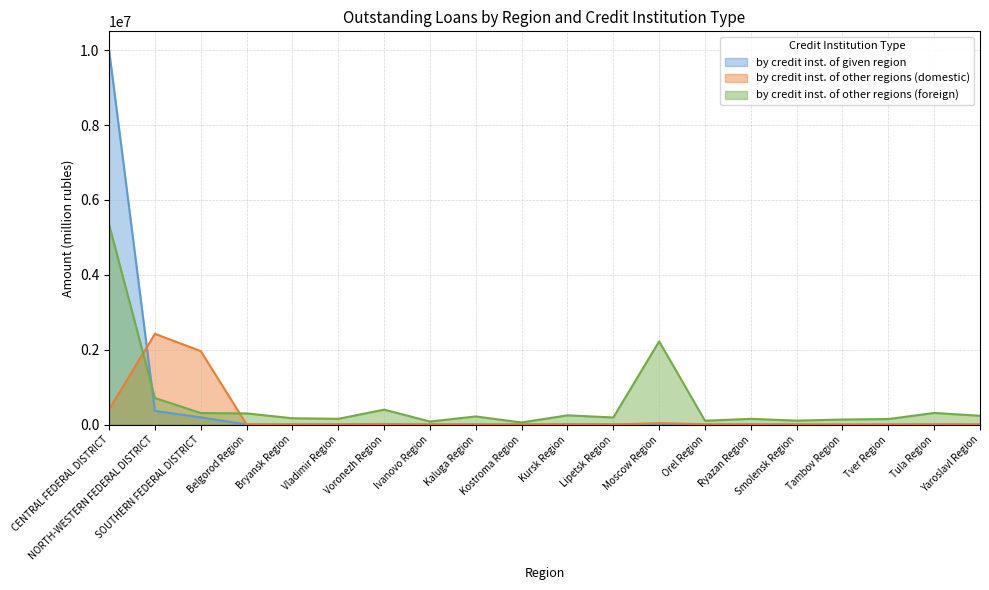

Reading left to right, transcribe all the data shown in this chart.

by credit inst. of given region: CENTRAL FEDERAL DISTRICT=10004505	NORTH-WESTERN FEDERAL DISTRICT=366134	SOUTHERN FEDERAL DISTRICT=194650	Belgorod Region=4571	Bryansk Region=0	Vladimir Region=1743	Voronezh Region=5	Ivanovo Region=5987	Kaluga Region=3818	Kostroma Region=5978	Kursk Region=12484	Lipetsk Region=7953	Moscow Region=1653	Orel Region=0	Ryazan Region=9259	Smolensk Region=0	Tambov Region=1273	Tver Region=493	Tula Region=1251	Yaroslavl Region=1683
by credit inst. of other regions (domestic): CENTRAL FEDERAL DISTRICT=403852	NORTH-WESTERN FEDERAL DISTRICT=2425364	SOUTHERN FEDERAL DISTRICT=1963417	Belgorod Region=5273	Bryansk Region=9449	Vladimir Region=11063	Voronezh Region=17850	Ivanovo Region=3108	Kaluga Region=5034	Kostroma Region=1417	Kursk Region=2452	Lipetsk Region=2316	Moscow Region=39978	Orel Region=10953	Ryazan Region=3545	Smolensk Region=8173	Tambov Region=1546	Tver Region=4276	Tula Region=10223	Yaroslavl Region=6234
by credit inst. of other regions (foreign): CENTRAL FEDERAL DISTRICT=5342690	NORTH-WESTERN FEDERAL DISTRICT=710917	SOUTHERN FEDERAL DISTRICT=309366	Belgorod Region=299445	Bryansk Region=169628	Vladimir Region=154826	Voronezh Region=399622	Ivanovo Region=82759	Kaluga Region=217987	Kostroma Region=58243	Kursk Region=248138	Lipetsk Region=190382	Moscow Region=2223272	Orel Region=103718	Ryazan Region=154353	Smolensk Region=107044	Tambov Region=136172	Tver Region=149124	Tula Region=312173	Yaroslavl Region=236127